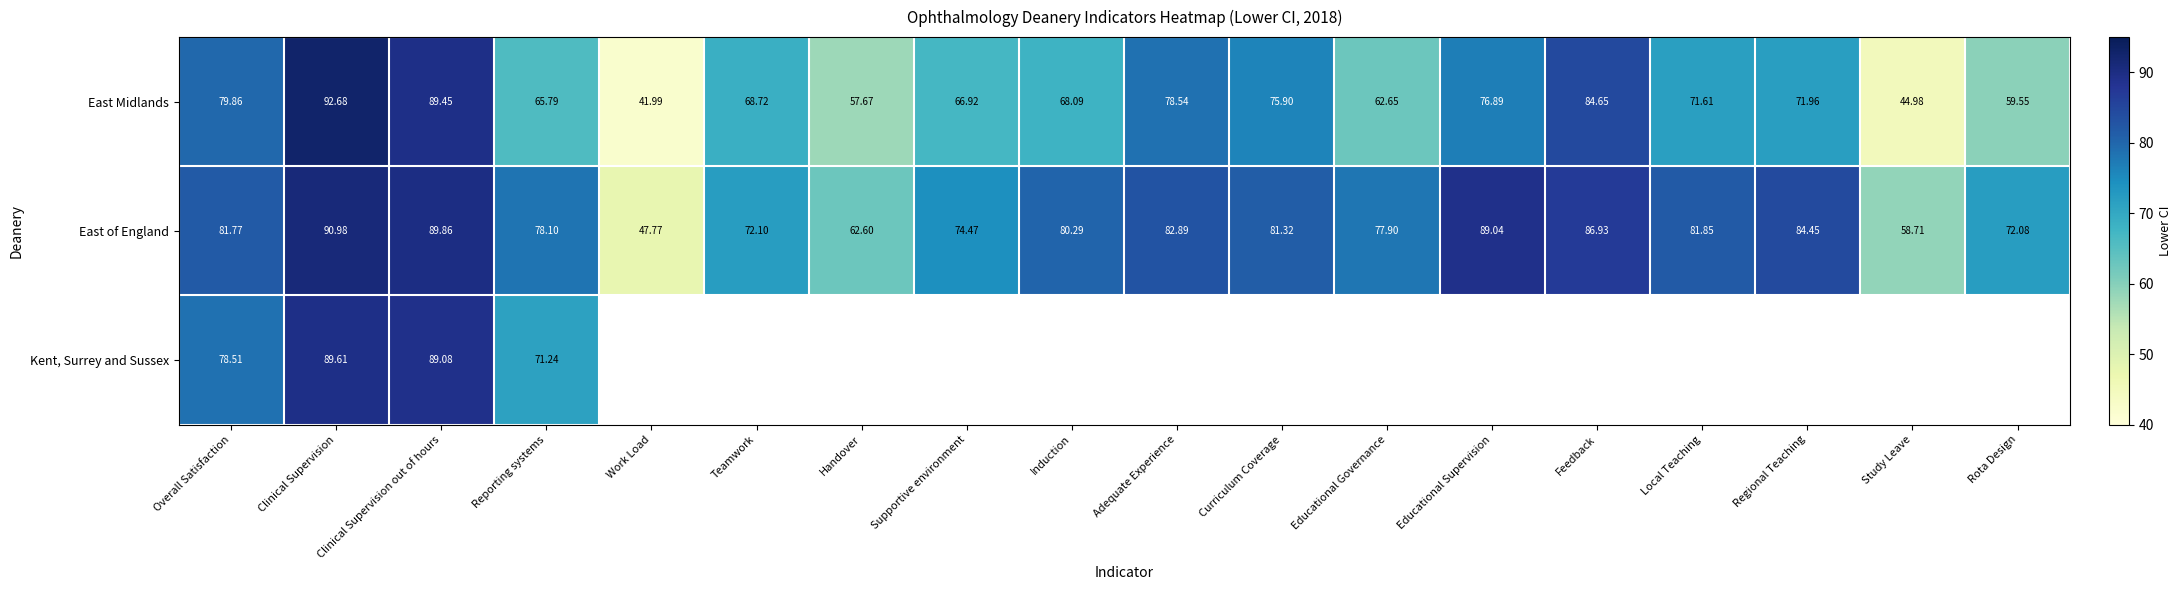

List the labels in order of East of England value, largest first.

Clinical Supervision, Clinical Supervision out of hours, Educational Supervision, Feedback, Regional Teaching, Adequate Experience, Local Teaching, Overall Satisfaction, Curriculum Coverage, Induction, Reporting systems, Educational Governance, Supportive environment, Teamwork, Rota Design, Handover, Study Leave, Work Load